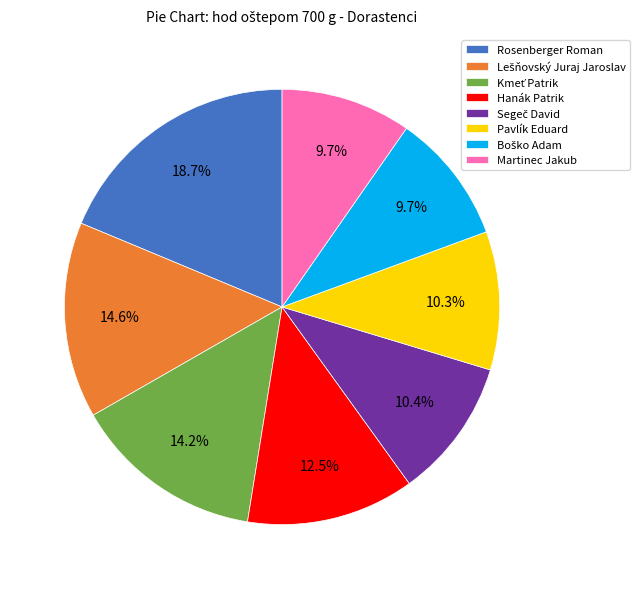

Between Martinec Jakub and Hanák Patrik, which is larger?

Hanák Patrik